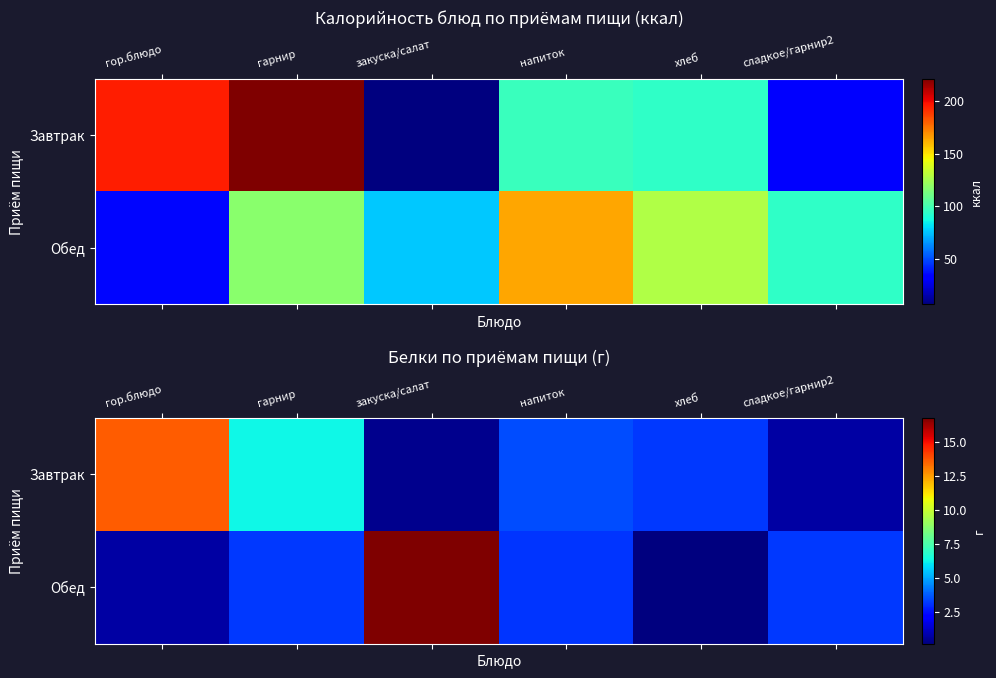

What is the average value of the Завтрак series?

4.6